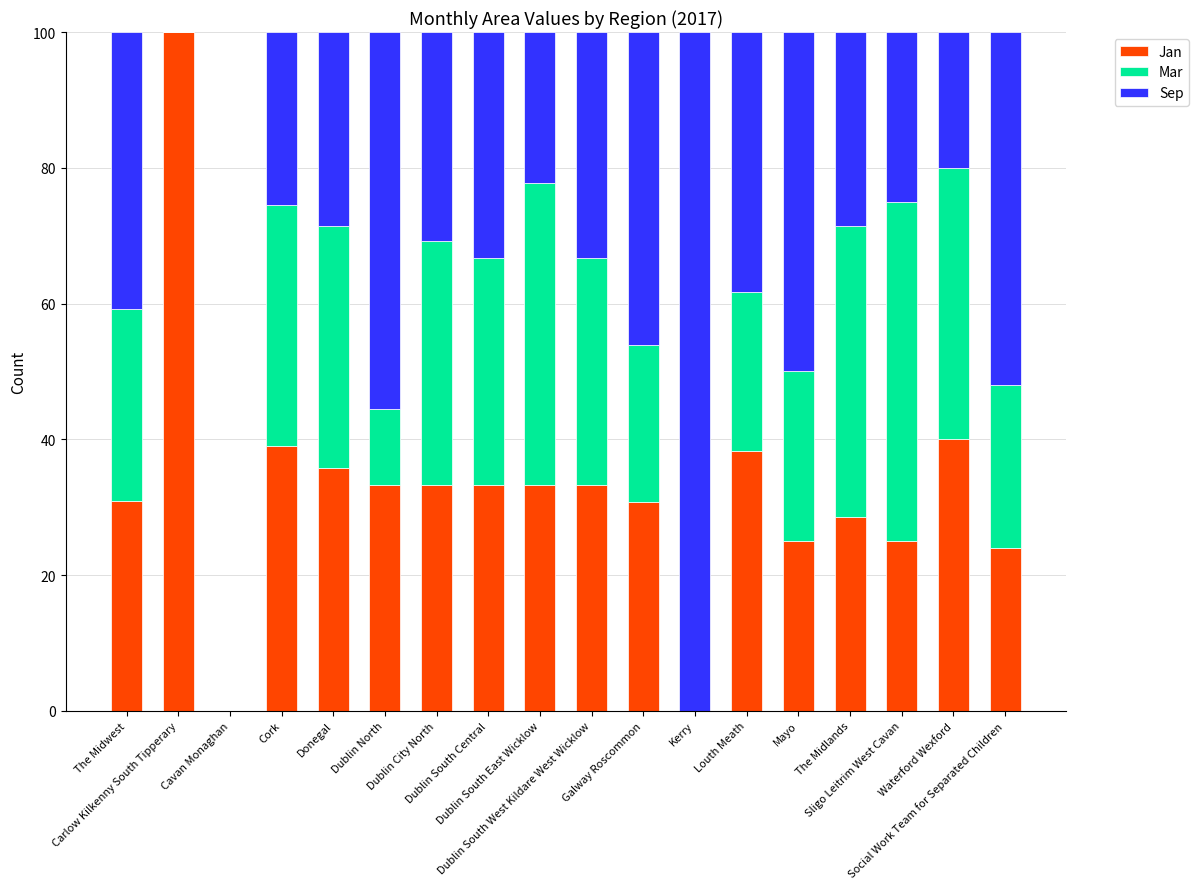

What is the sum of all Jan values?

583.9